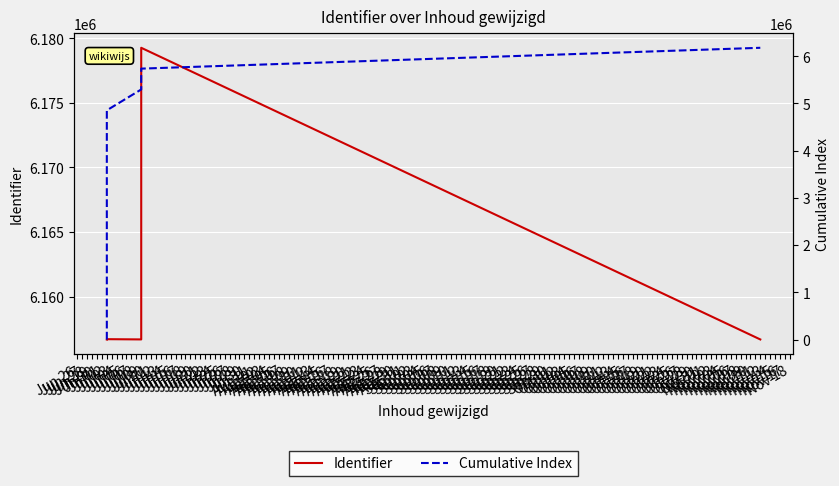

Does the chart display data point markers on the line(s)?

No